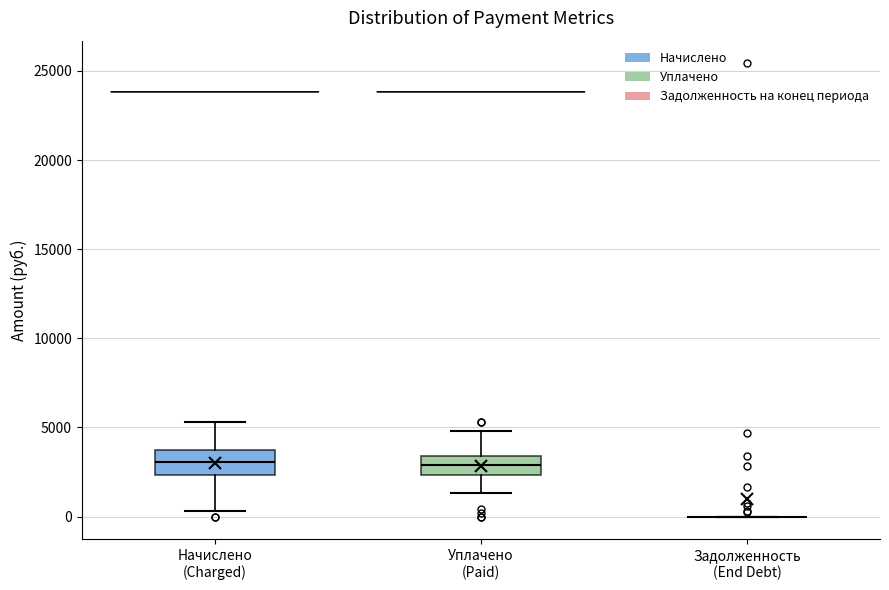

Reading left to right, read every box against the y-axis: the position of its median line, the range the box covers, and the ends of its whiskers. The values are not printed on the chart, so give them approximately, as read against the axis.

Начислено (Charged): median 3000, box 2500 to 3500, whiskers 500 to 5500
Уплачено (Paid): median 3000, box 2500 to 3500, whiskers 1500 to 5000
Задолженность (End Debt): box collapsed to a line at 0, whiskers 0 to 0